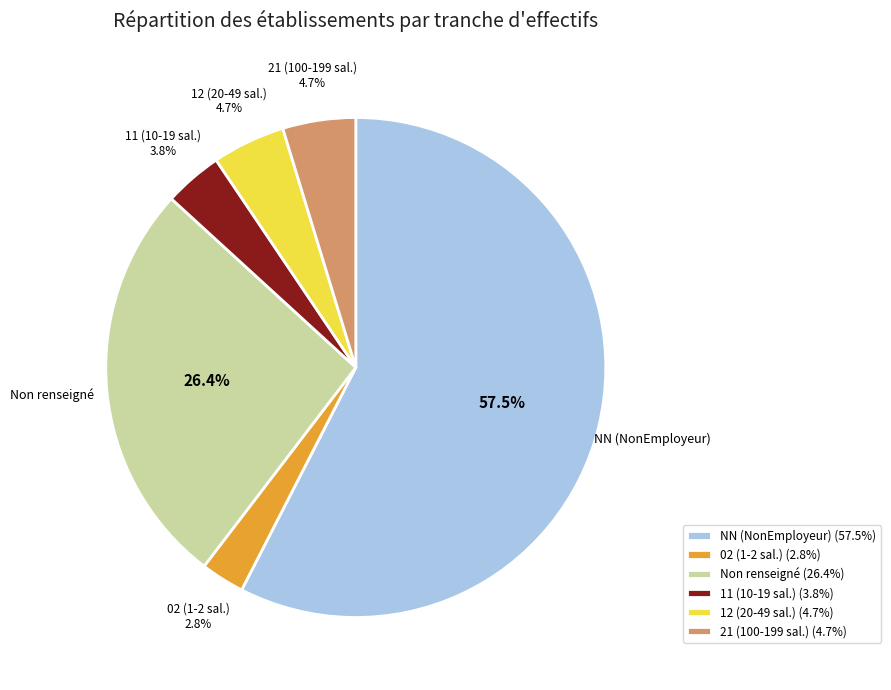

Which has a higher value, 02 (1-2 sal.) or NN (NonEmployeur)?

NN (NonEmployeur)